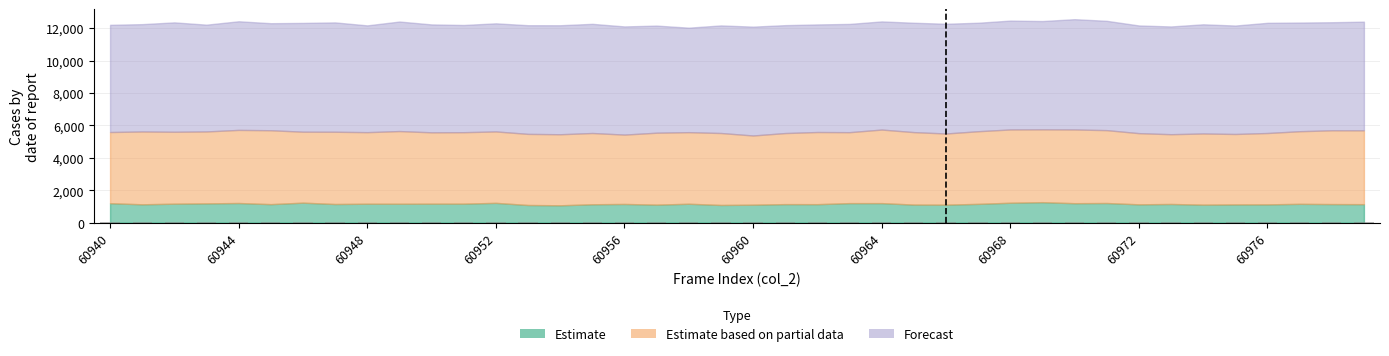

Does the chart contain stacked bars?

No